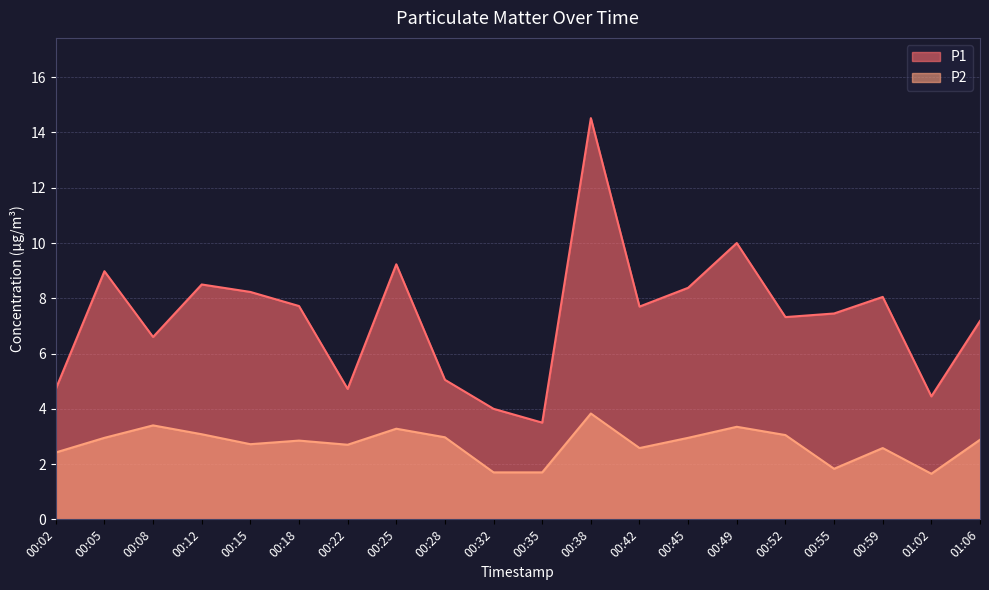

Reading right to left, what are all the values shown in this chart?

P1: 7.2	4.5	8.1	7.5	7.3	10.0	8.4	7.7	14.5	3.5	4.0	5.0	9.2	4.7	7.7	8.2	8.5	6.6	9.0	4.7
P2: 2.9	1.6	2.6	1.8	3.0	3.4	3.0	2.6	3.8	1.7	1.7	3.0	3.3	2.7	2.9	2.7	3.1	3.4	3.0	2.4